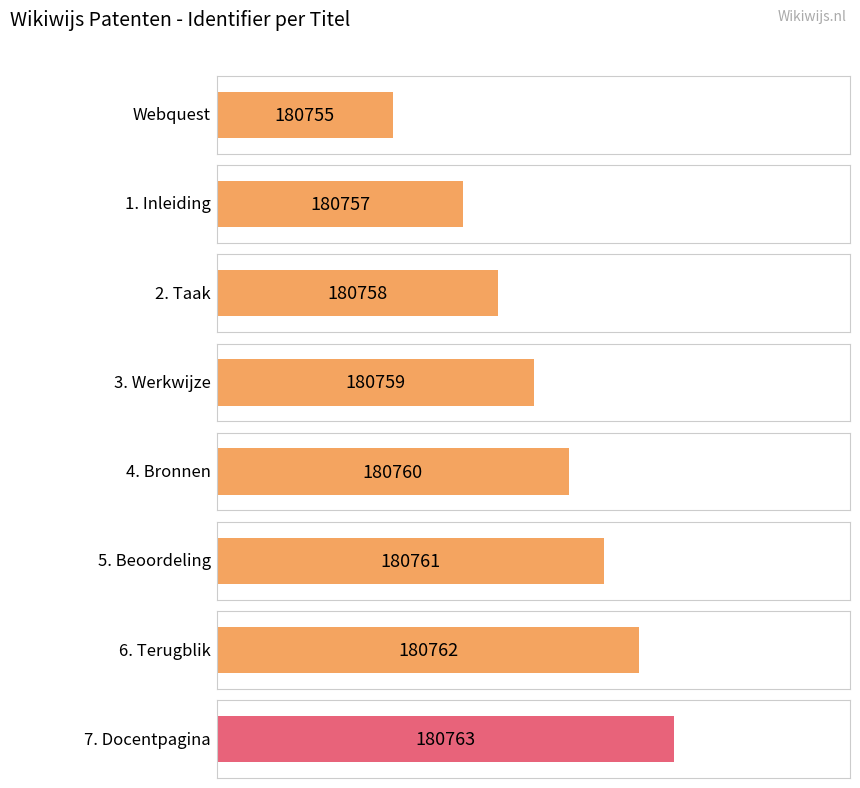

Where does the data first go above 180760?

5. Beoordeling